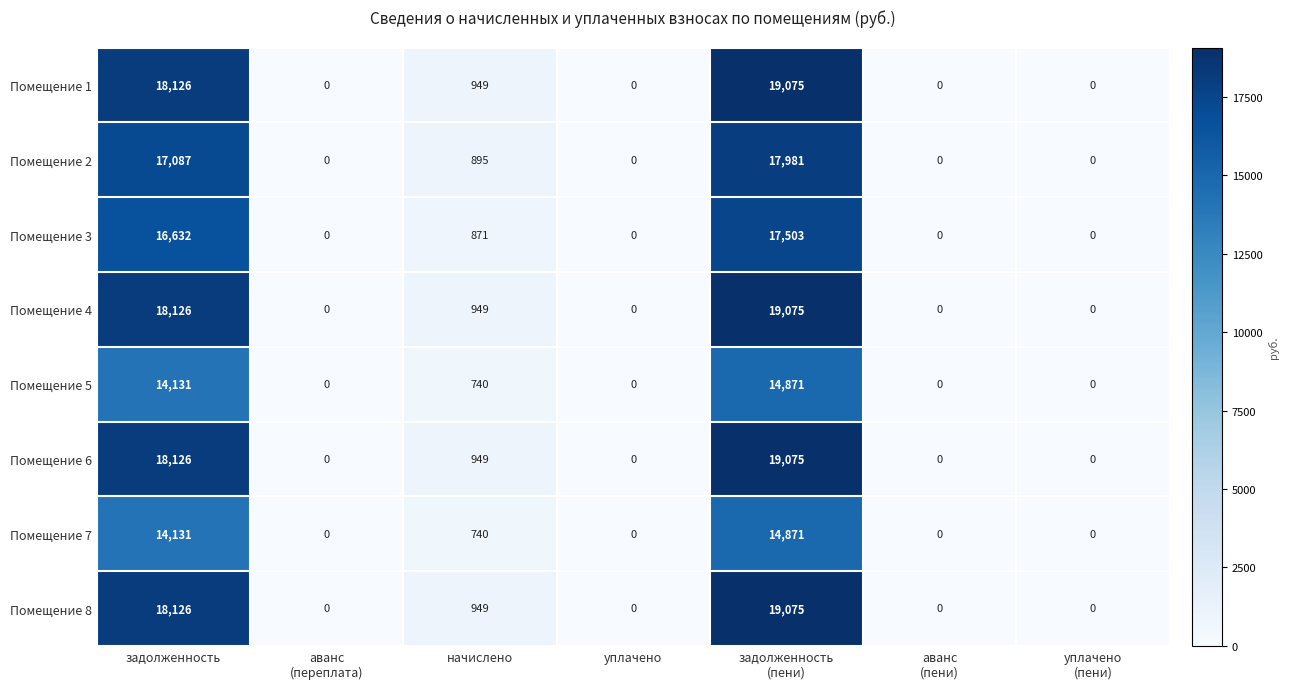

What is the maximum value shown in the chart?

19075